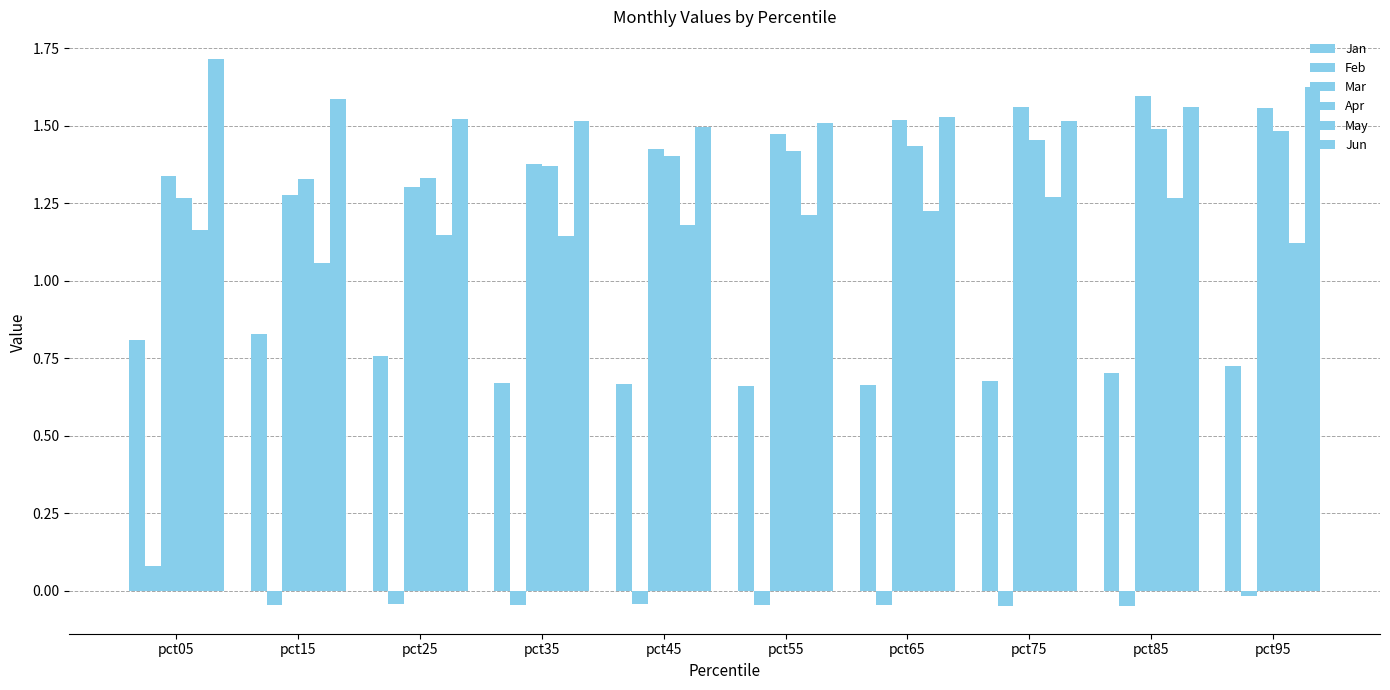

Where is Feb nearest to the value 0?

pct95